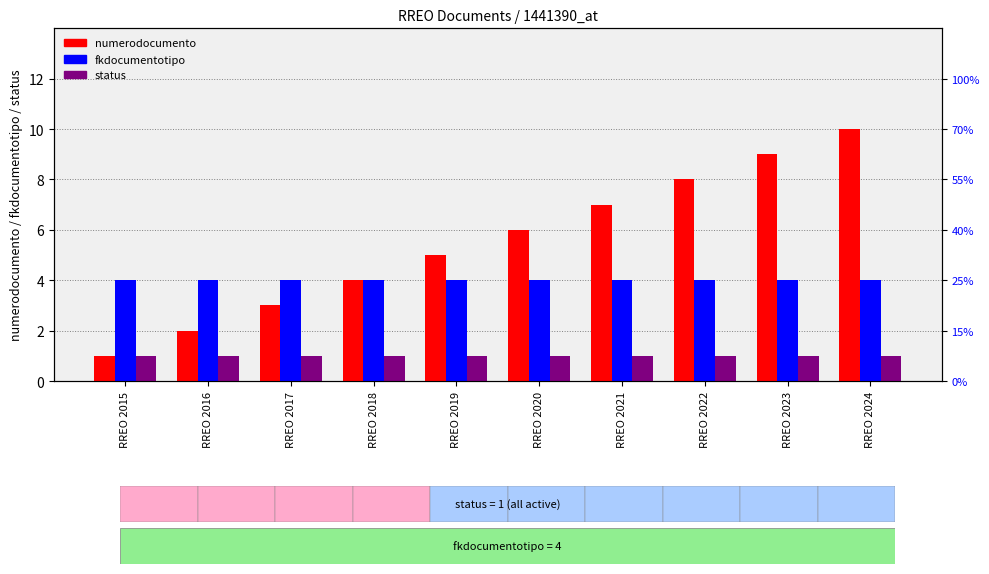

How many categories are shown in the chart?

10